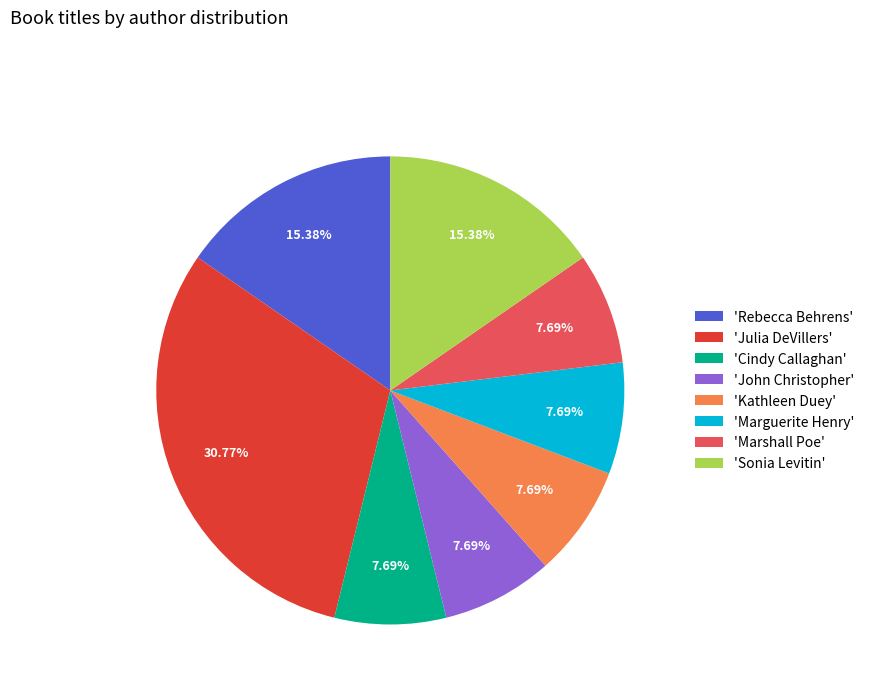

To the nearest percent, what is the difference between the largest and smallest slice percentages?

23%